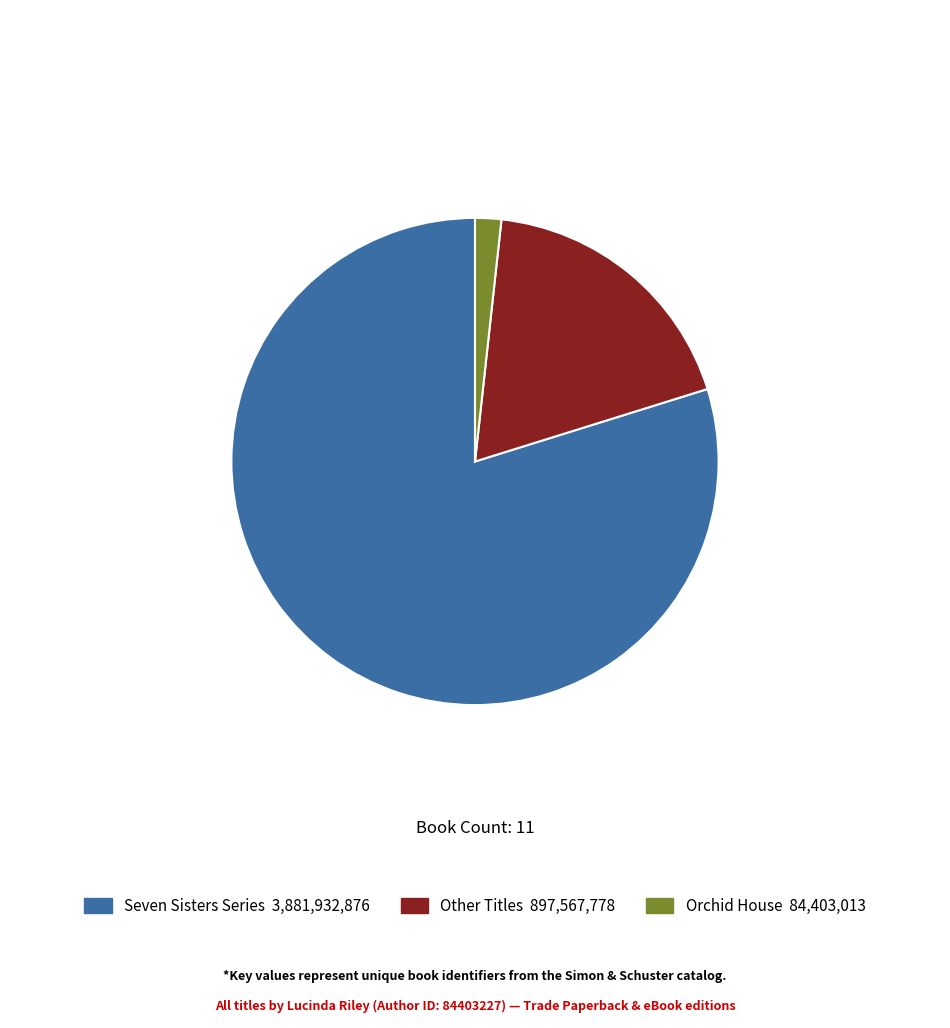

Is there a majority slice in this chart?

Yes